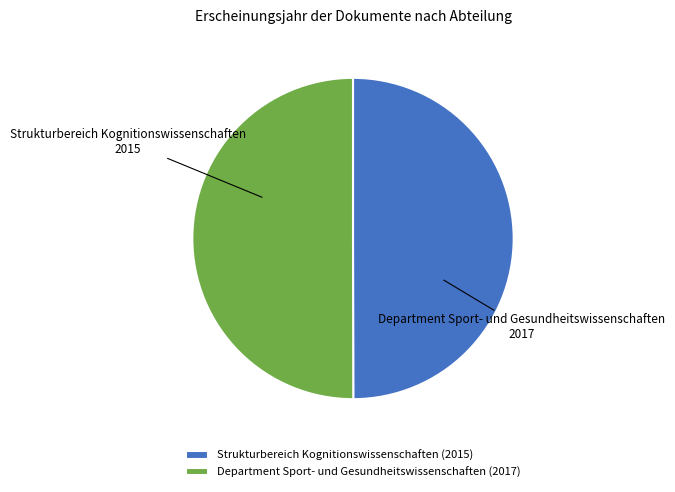

How many slices are in this pie chart?

2